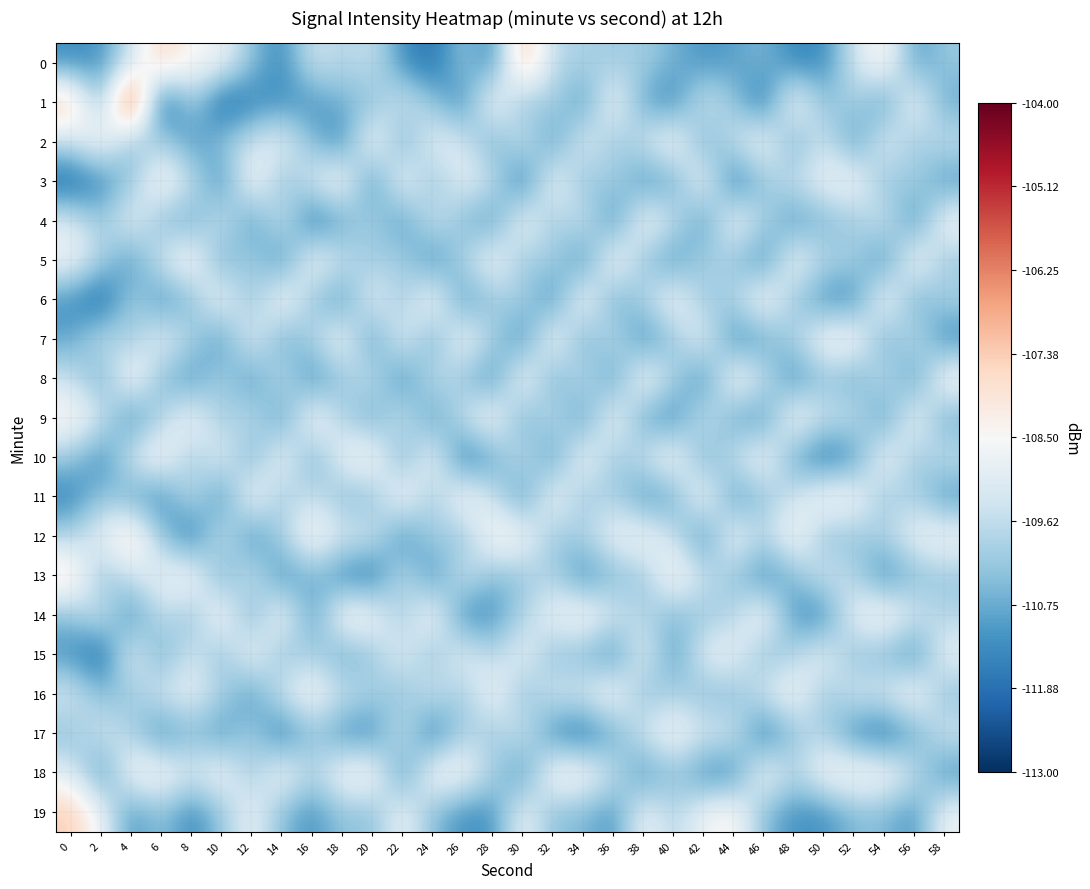

Rank the series by their maximum value, from lowest to highest.

4, 15, 17, 2, 3, 5, 6, 7, 9, 10, 11, 14, 16, 18, 8, 12, 13, 19, 0, 1